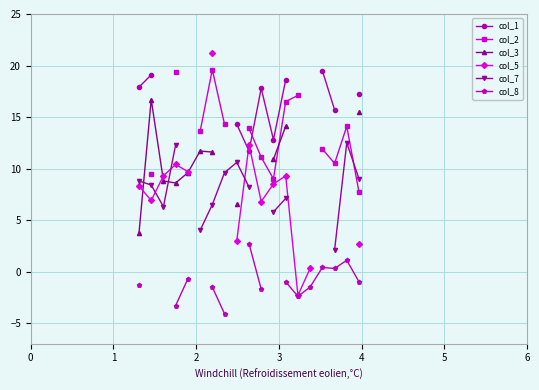

What are all the series names shown in the legend?

col_1, col_2, col_3, col_5, col_7, col_8